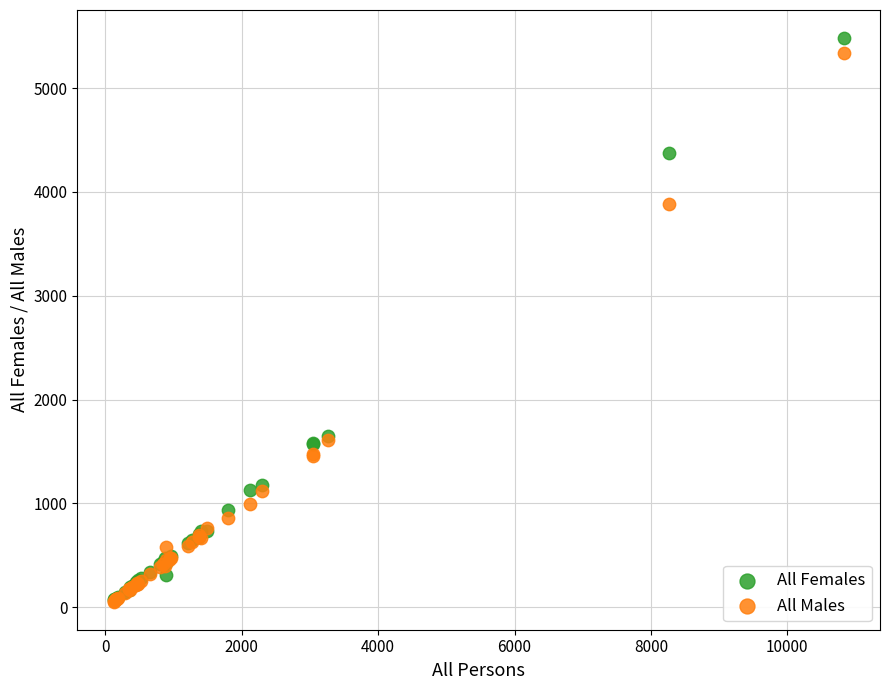

What are all the series names shown in the legend?

All Females, All Males